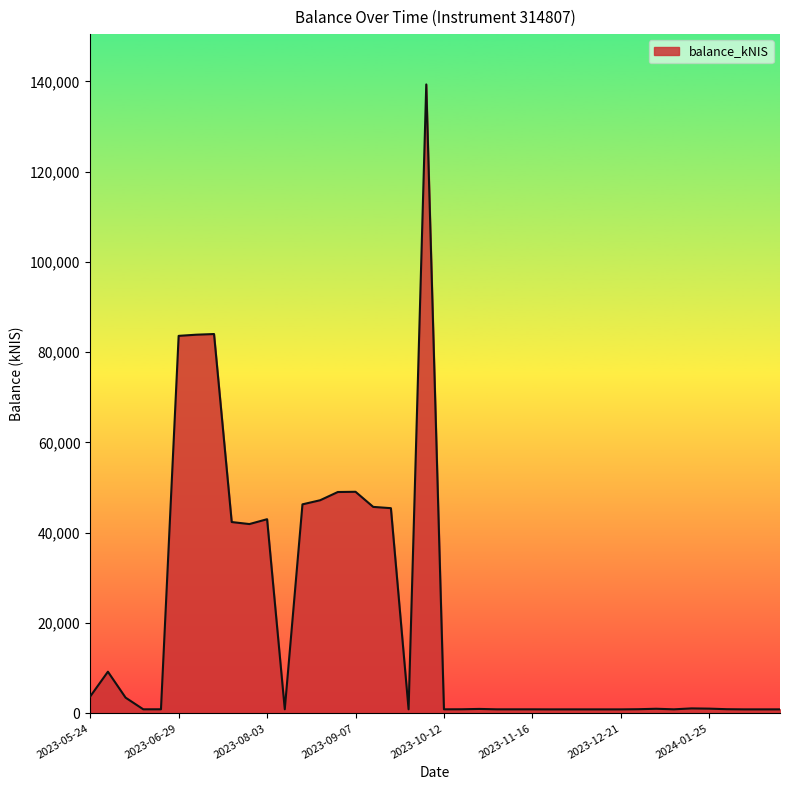

Does the chart display data point markers on the line(s)?

No